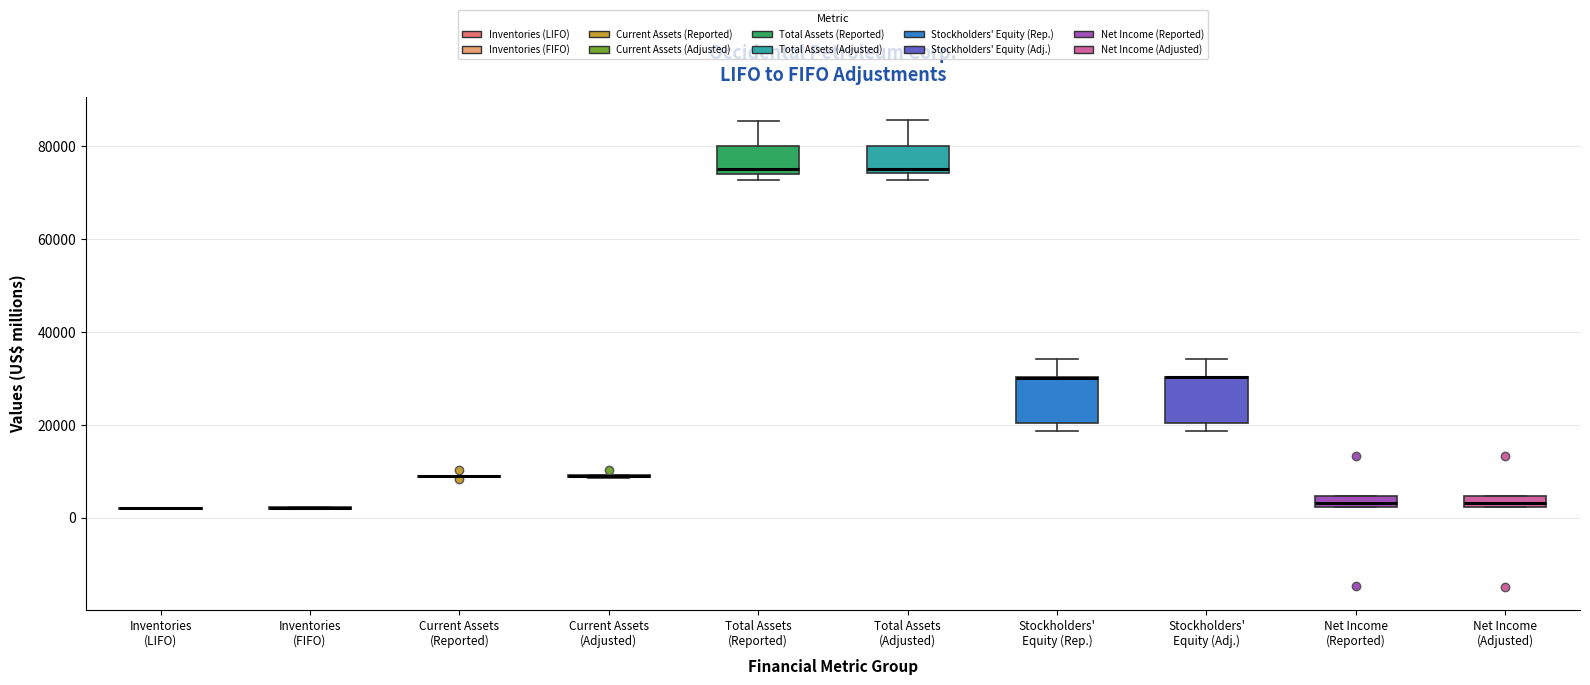

Where is the lower edge of the box for Stockholders' Equity (Rep.) on the y-axis? The values are not printed on the chart, so give them approximately, as read against the axis.

20000